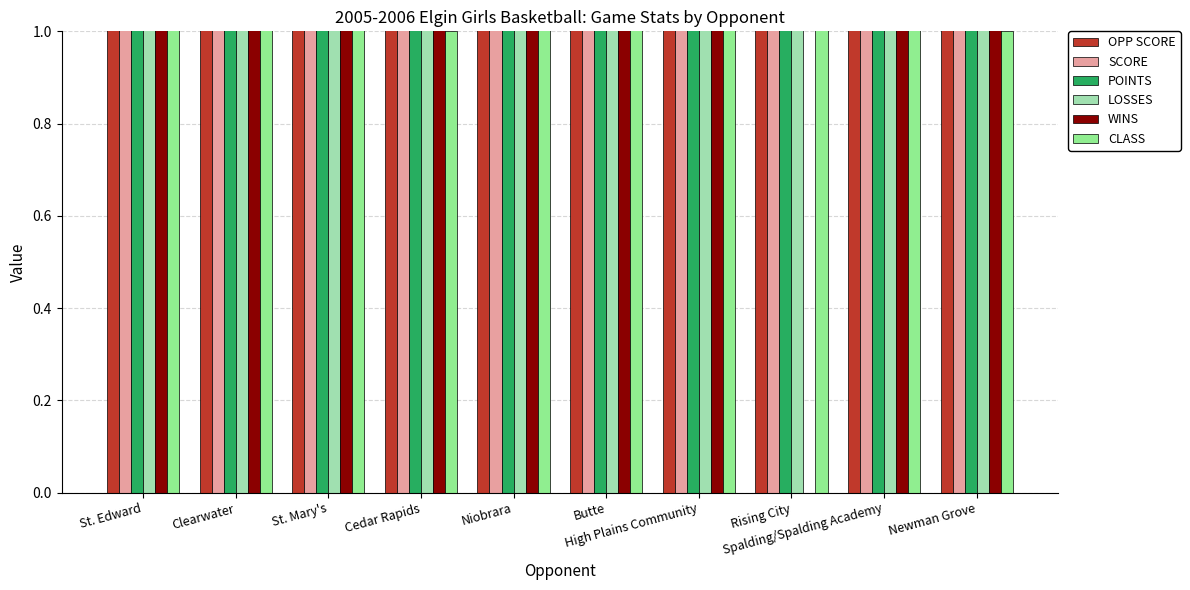

What is the difference between the maximum and second lowest values in the CLASS series?

1